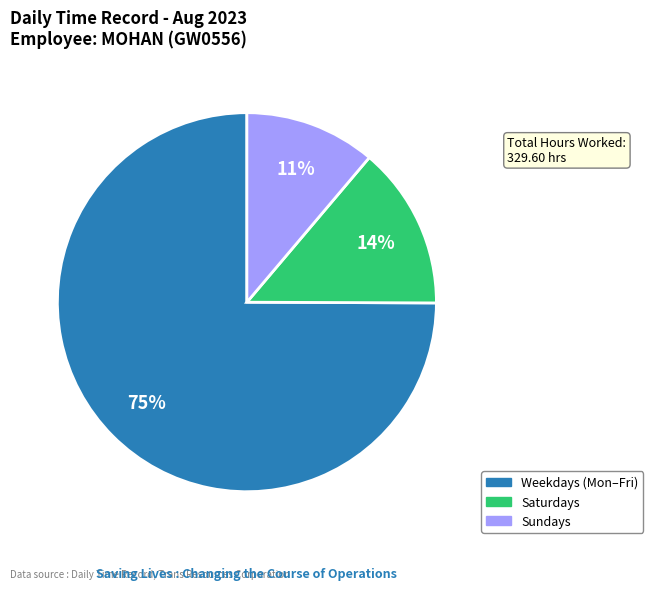

Does any single category account for the majority?

Yes